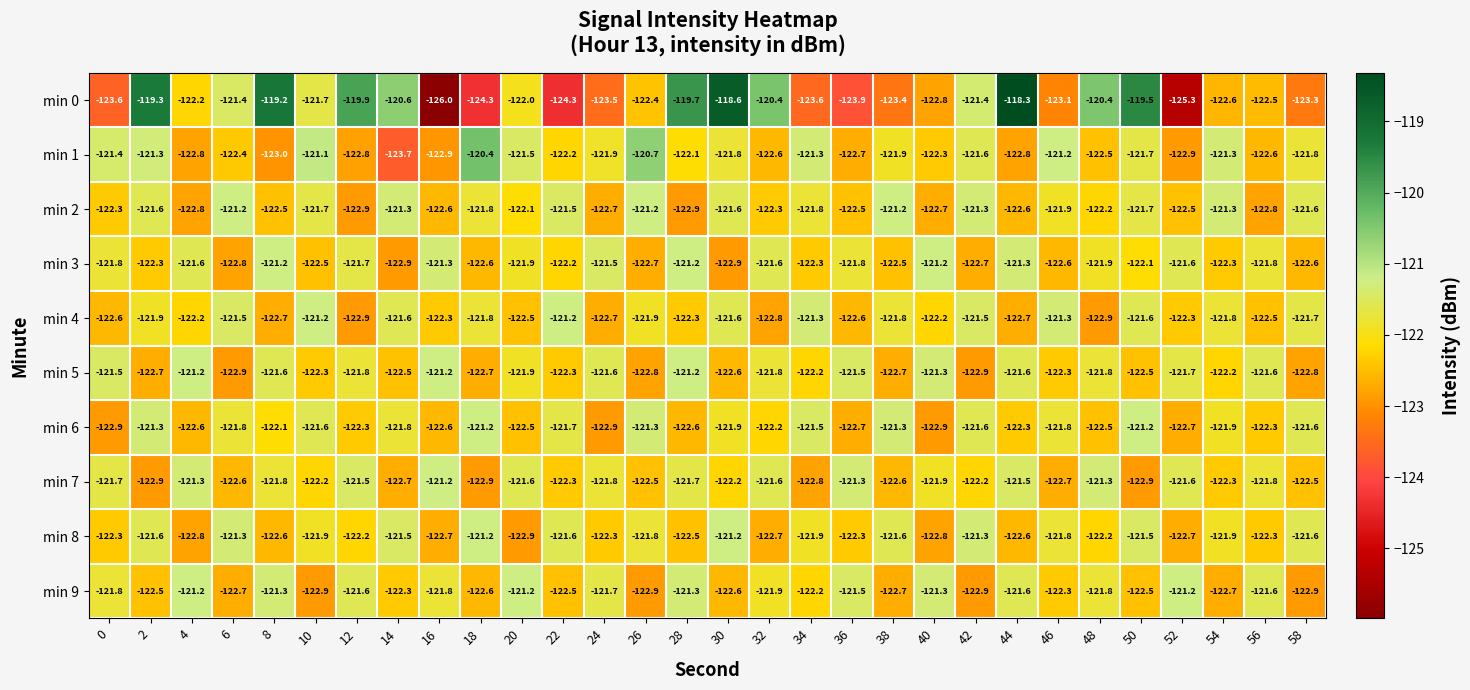

At 6, list the series in order from largest to smallest.

min 2, min 8, min 0, min 4, min 6, min 1, min 7, min 9, min 3, min 5